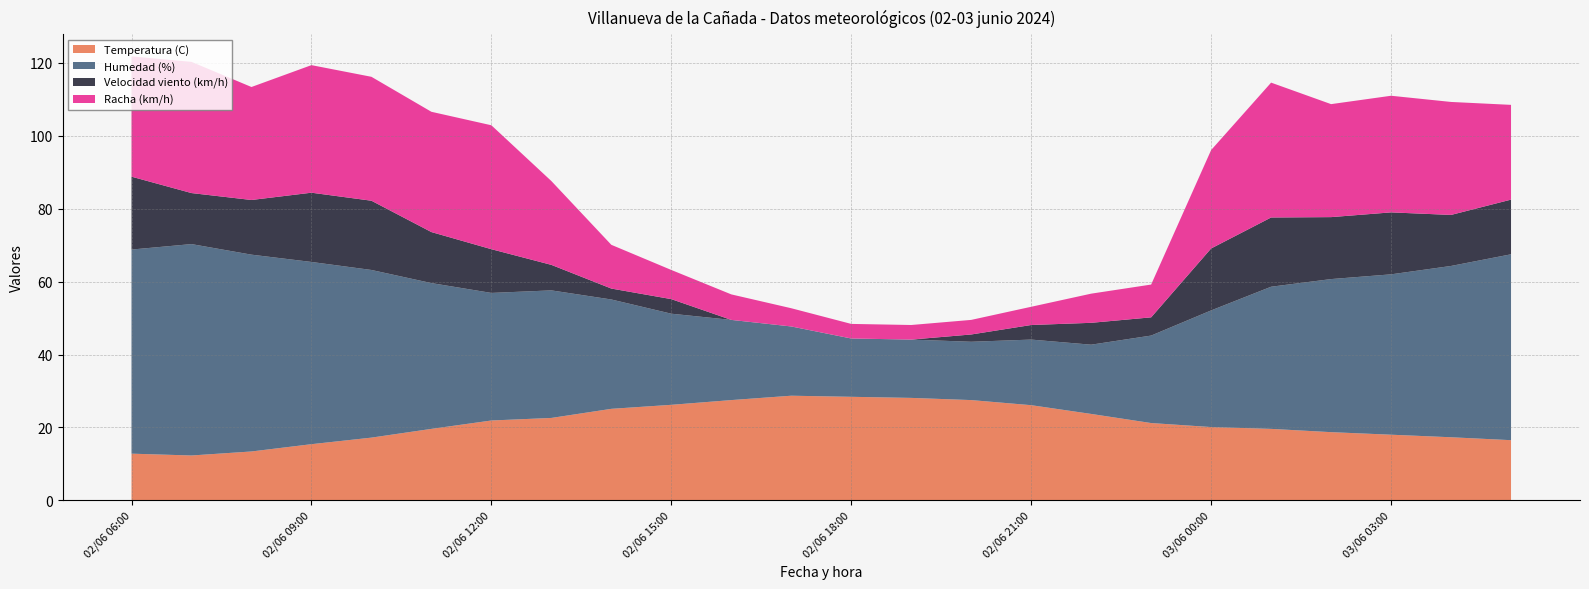

Reading left to right, extract all data points from this chart.

Temperatura (C): 12.8	12.3	13.4	15.4	17.2	19.6	21.9	22.6	25.1	26.2	27.5	28.7	28.4	28.1	27.5	26.1	23.7	21.2	20.1	19.6	18.7	18.0	17.3	16.5
Humedad (%): 56.0	58.0	54.0	50.0	46.0	40.0	35.0	35.0	30.0	25.0	22.0	19.0	16.0	16.0	16.0	18.0	19.0	24.0	32.0	39.0	42.0	44.0	47.0	51.0
Velocidad viento (km/h): 20.0	14.0	15.0	19.0	19.0	14.0	12.0	7.0	3.0	4.0	0.0	0.0	0.0	0.0	2.0	4.0	6.0	5.0	17.0	19.0	17.0	17.0	14.0	15.0
Racha (km/h): 33.0	36.0	31.0	35.0	34.0	33.0	34.0	23.0	12.0	8.0	7.0	5.0	4.0	4.0	4.0	5.0	8.0	9.0	27.0	37.0	31.0	32.0	31.0	26.0